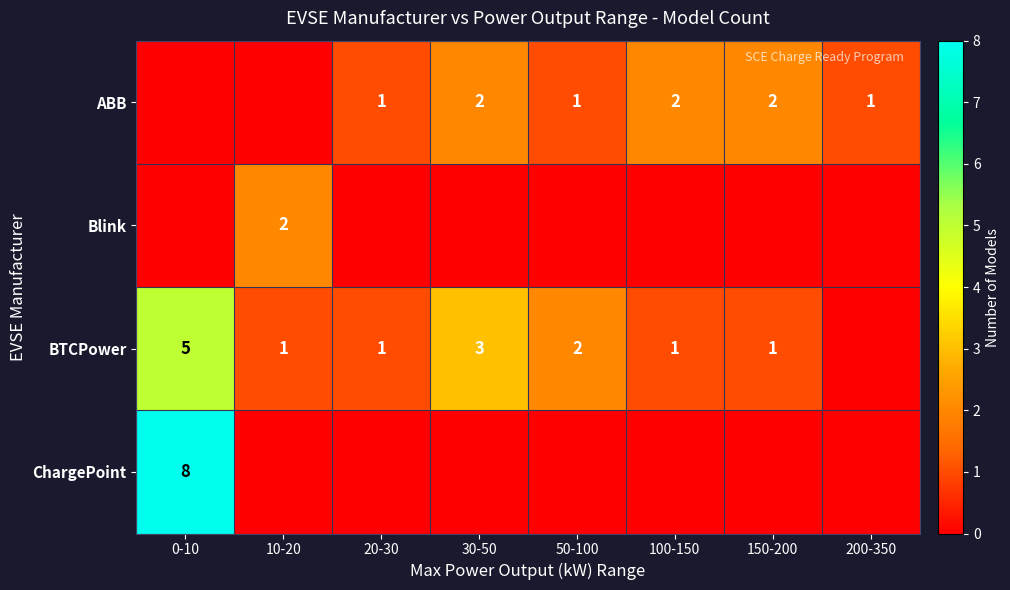

At which category does the chart reach its peak across all series?

0-10